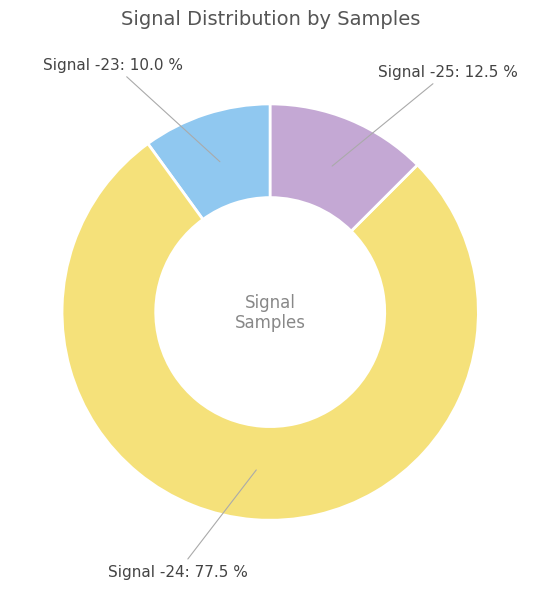

Does any single category account for the majority?

Yes